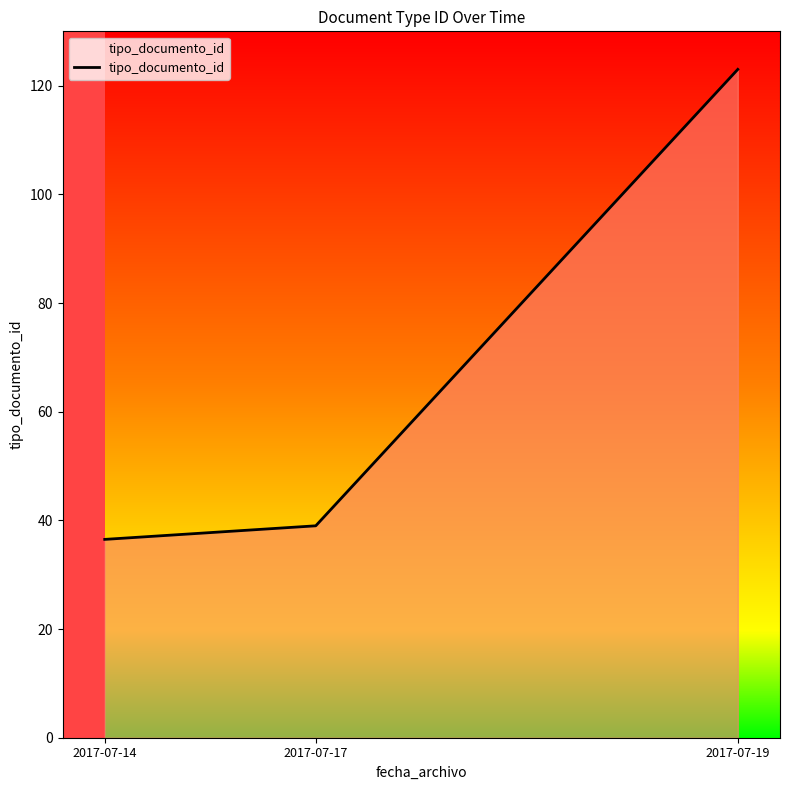

Rank the categories by value from highest to lowest.

2017-07-19, 2017-07-17, 2017-07-14